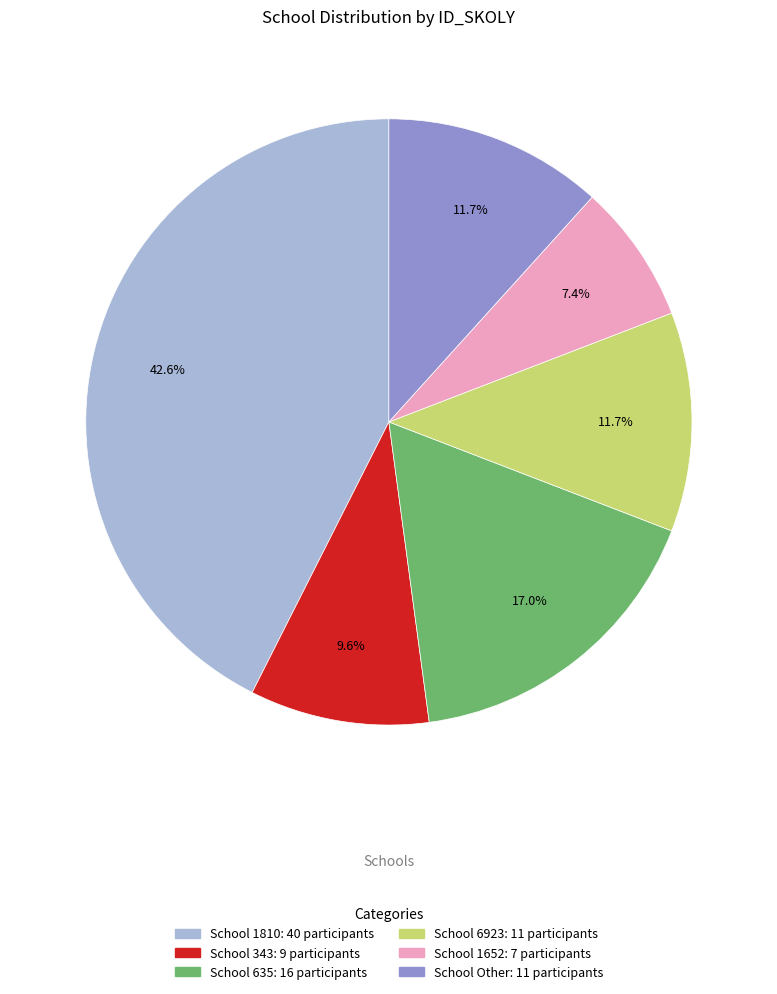

Is there a majority slice in this chart?

No